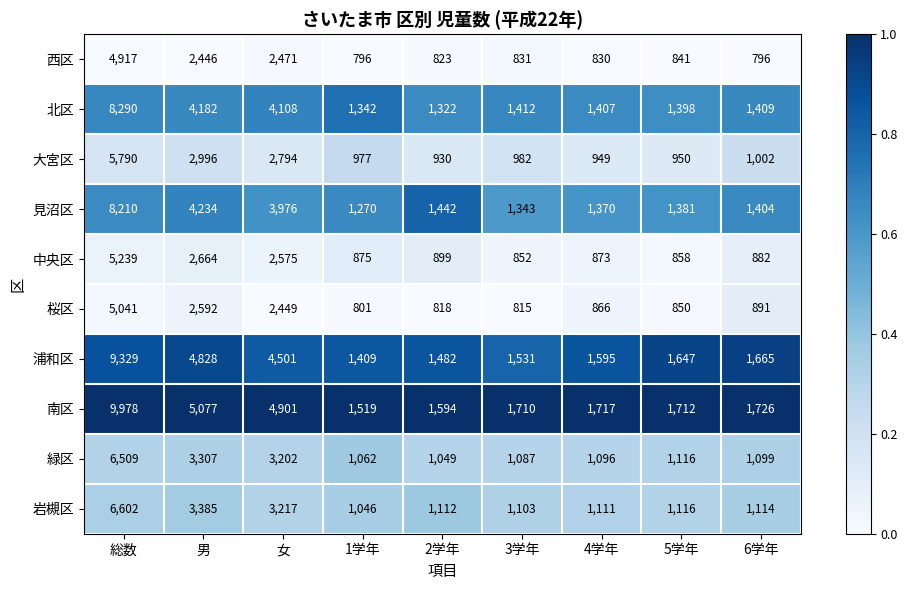

What is the difference between the maximum and minimum values in the 浦和区 series?

7920